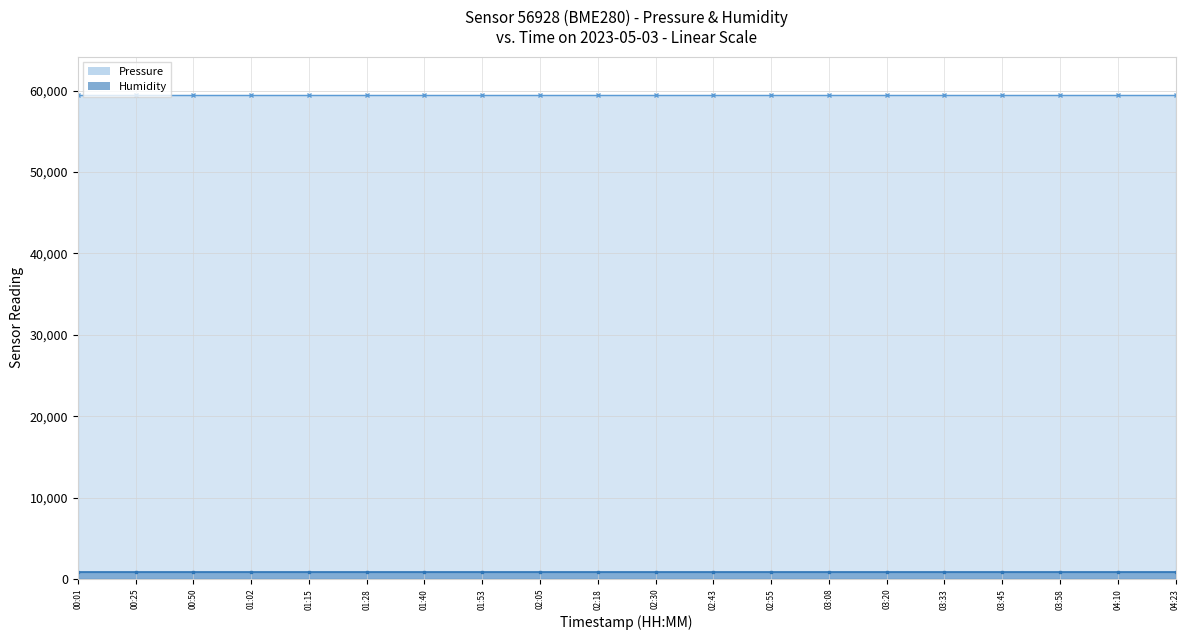

What is the label of the 6th point from the right?

03:20